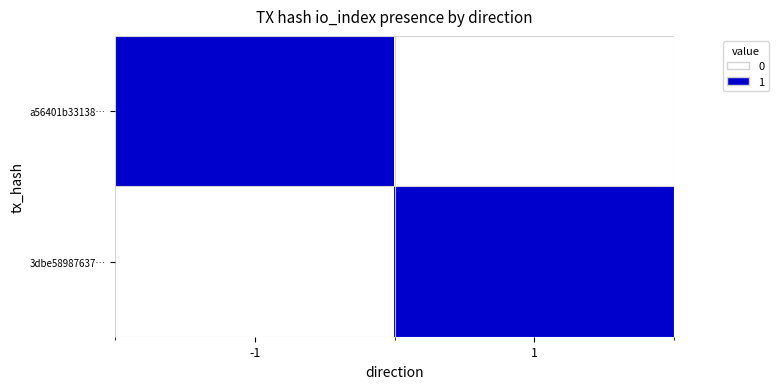

Which series has the largest total across all categories?

a56401b33138…